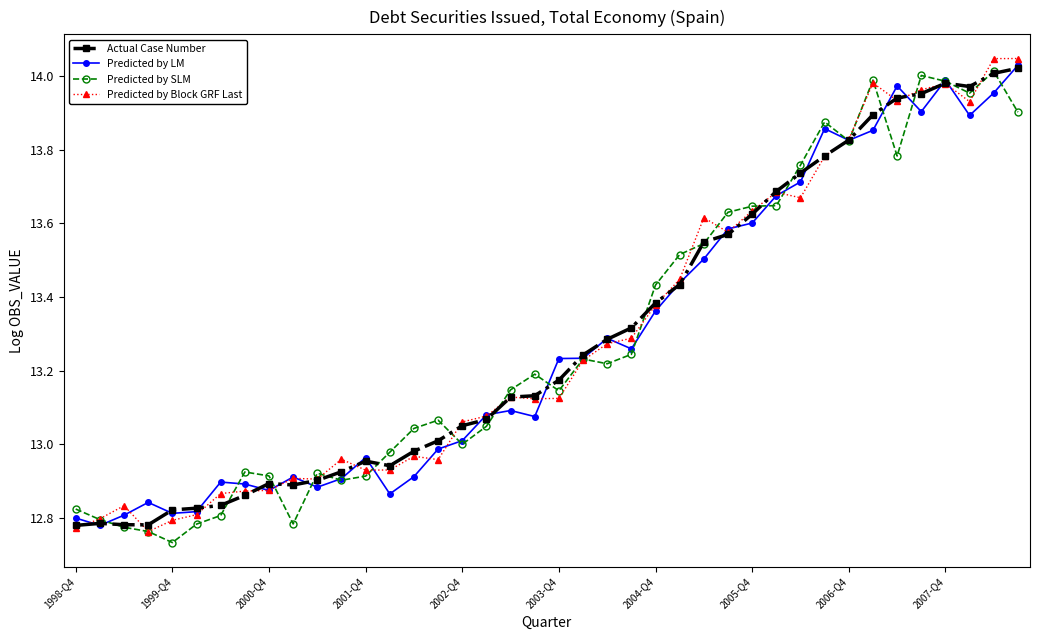

True or false: Predicted by LM has more than 1 interior local peaks.

True